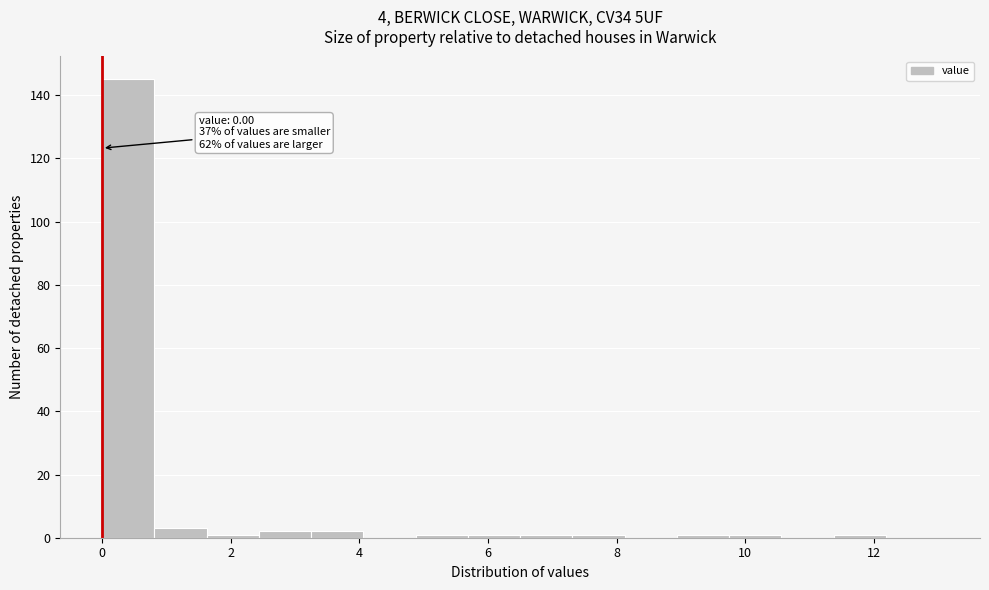

Over which range of the x-axis is the bar tallest?

0.0 to 0.8